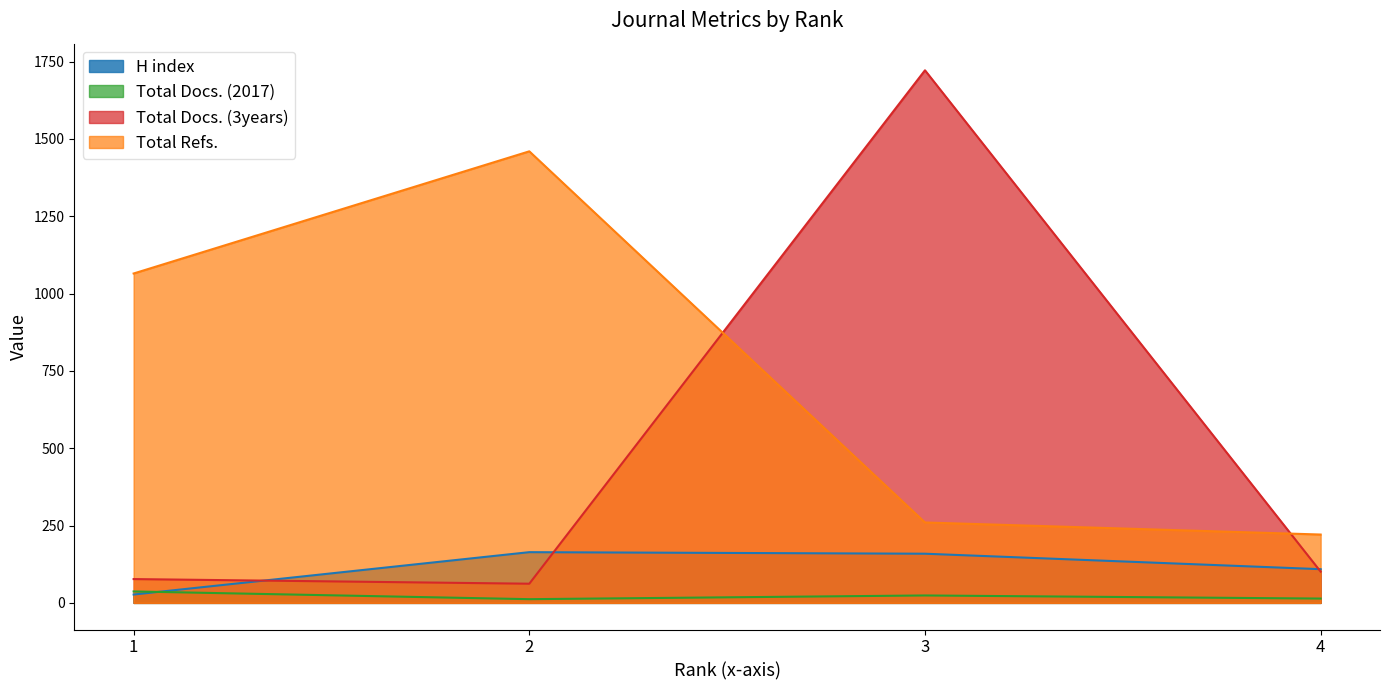

At which category is the sum across all series the highest?

3